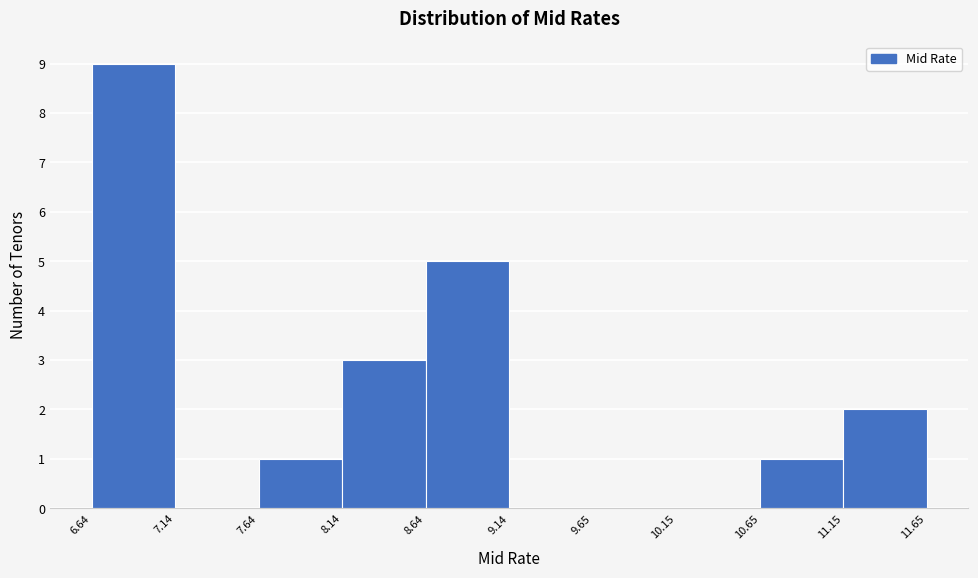

Over which range of the x-axis is the bar tallest?

6.64 to 7.14